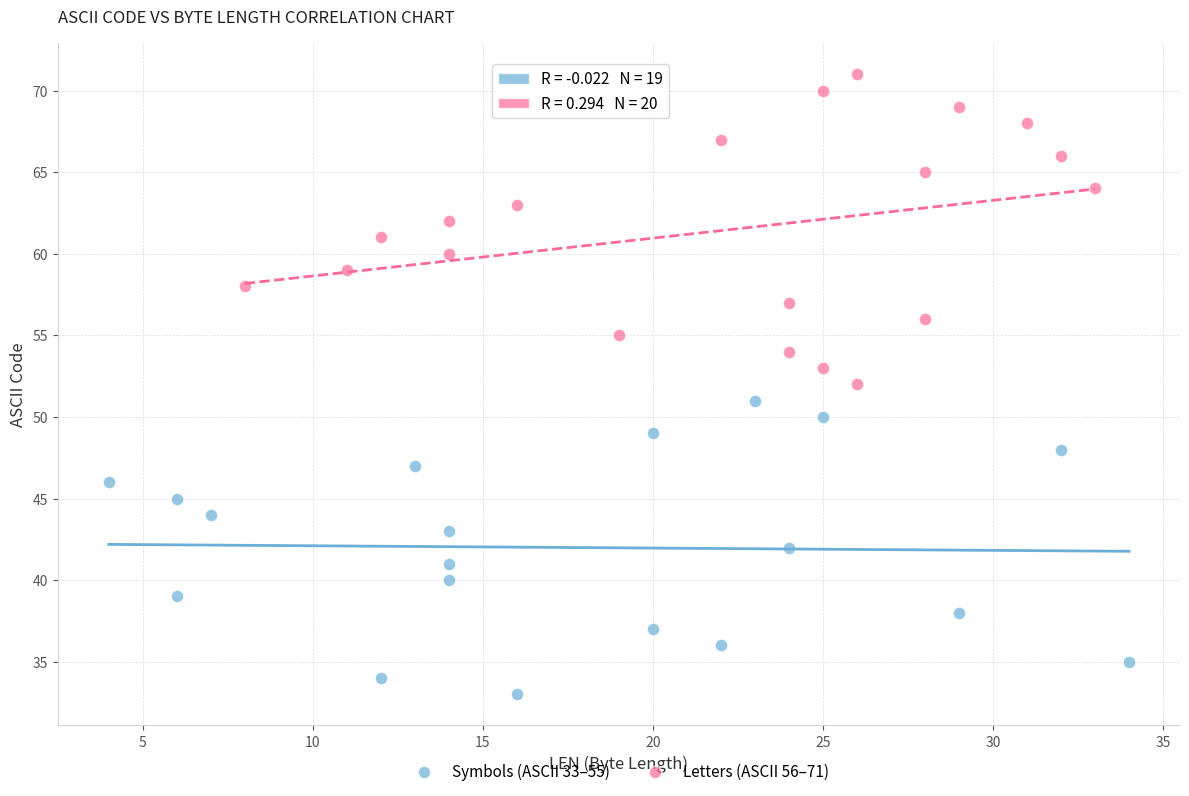

Which series reaches the minimum Y coordinate?

Symbols (ASCII 33–55)